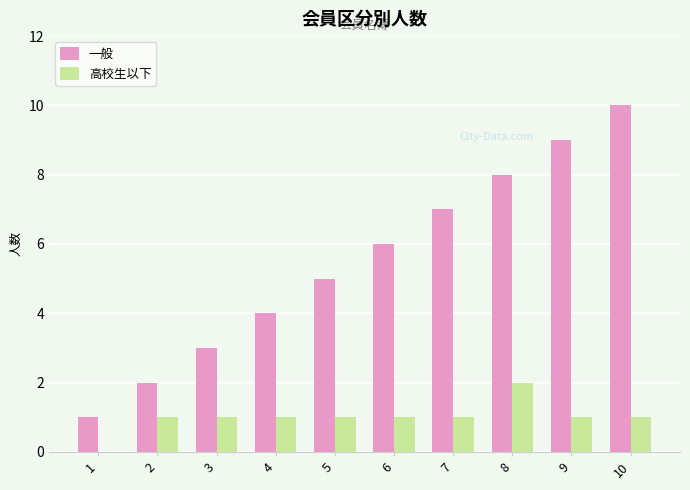

Is the value of 一般 at 2 greater than the value of 高校生以下 at 5?

Yes